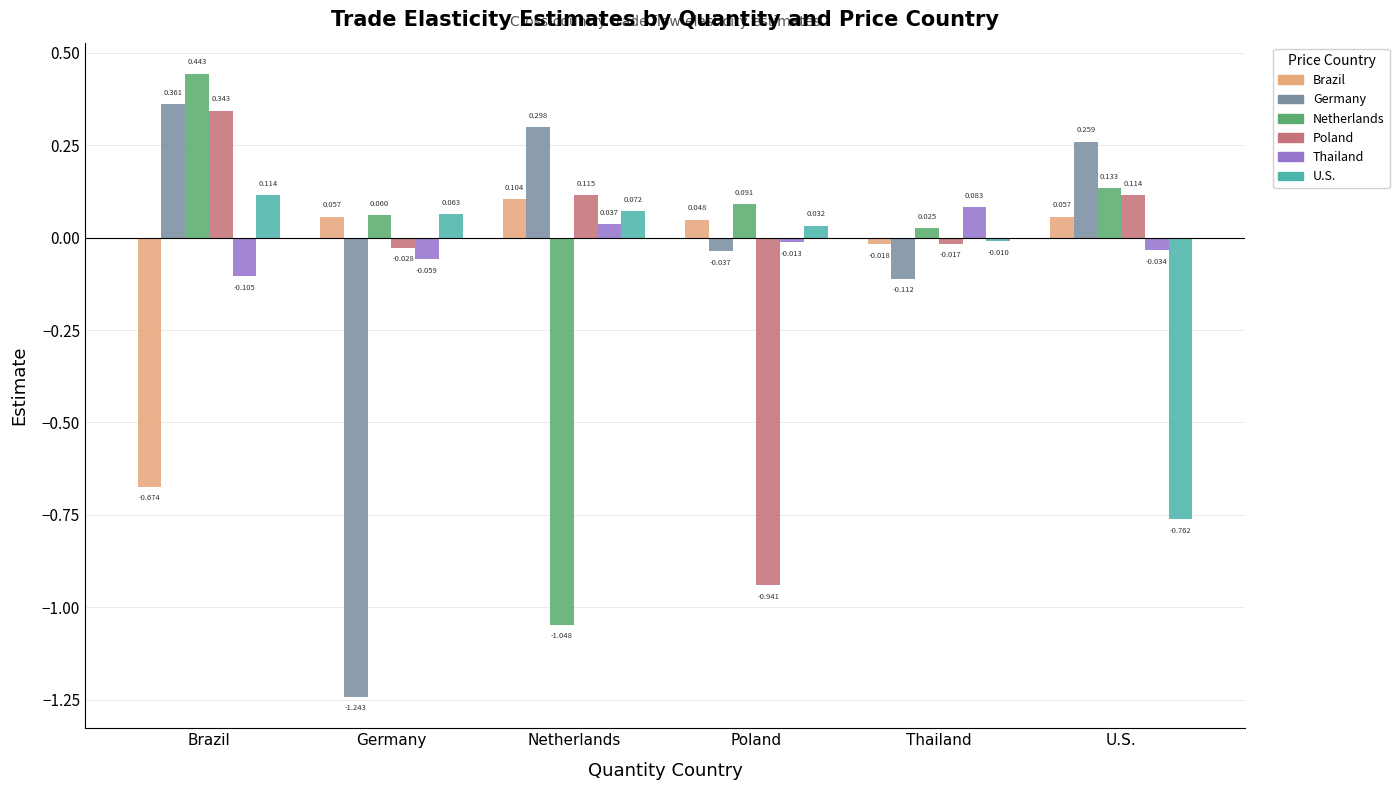

Which series has the largest range (max minus min)?

Germany